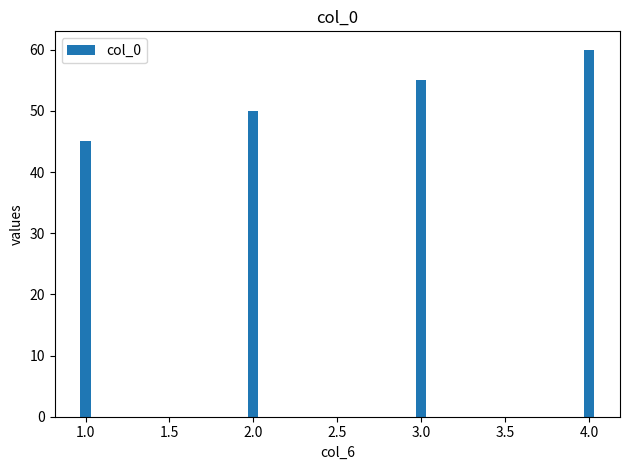

What is the change in value from 1.0 to 2.0?

+5